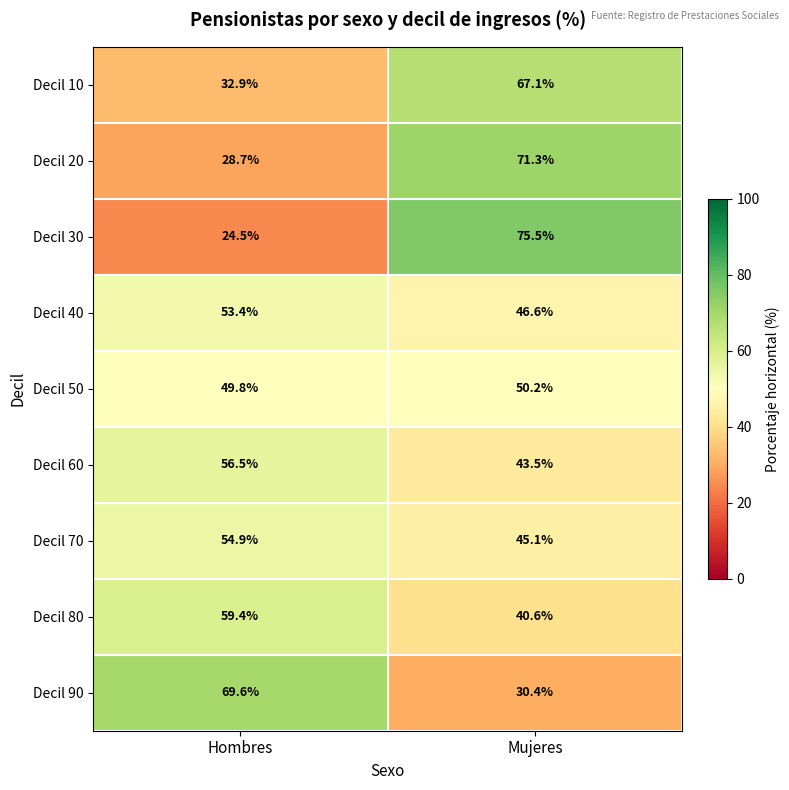

At which label is Decil 50 closest to 50?

Hombres